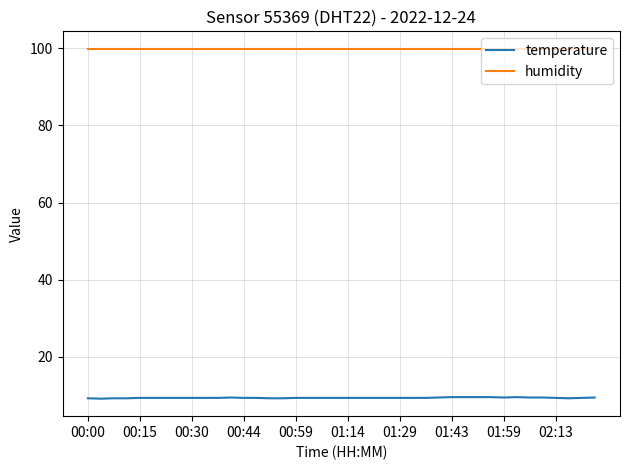

List the series in order of their overall mean, highest first.

humidity, temperature